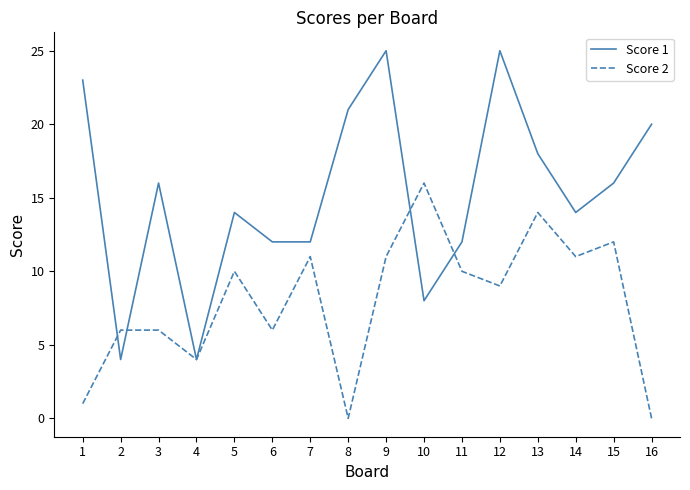

Where do Score 2 and Score 1 first cross each other?

1 and 2